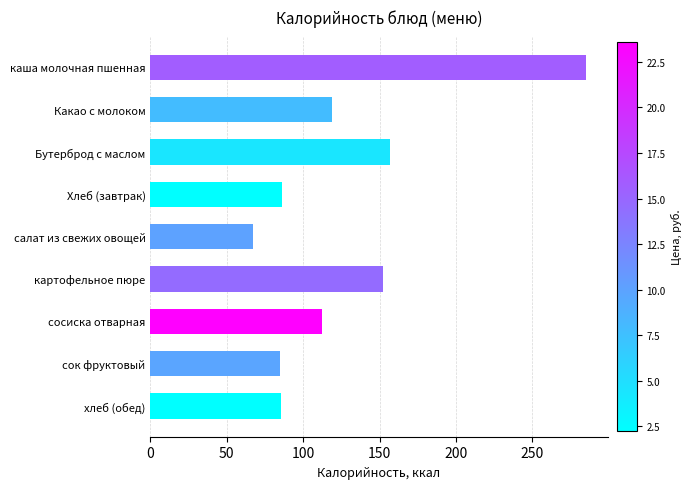

The value at каша молочная пшенная is 285.0. True or false?

True